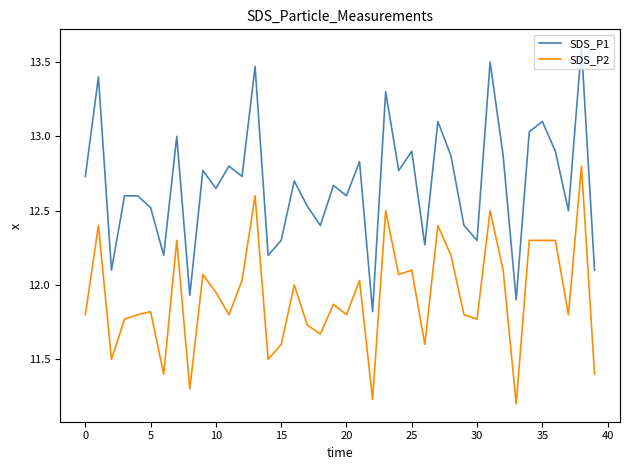

What is the maximum value shown in the chart?

13.6